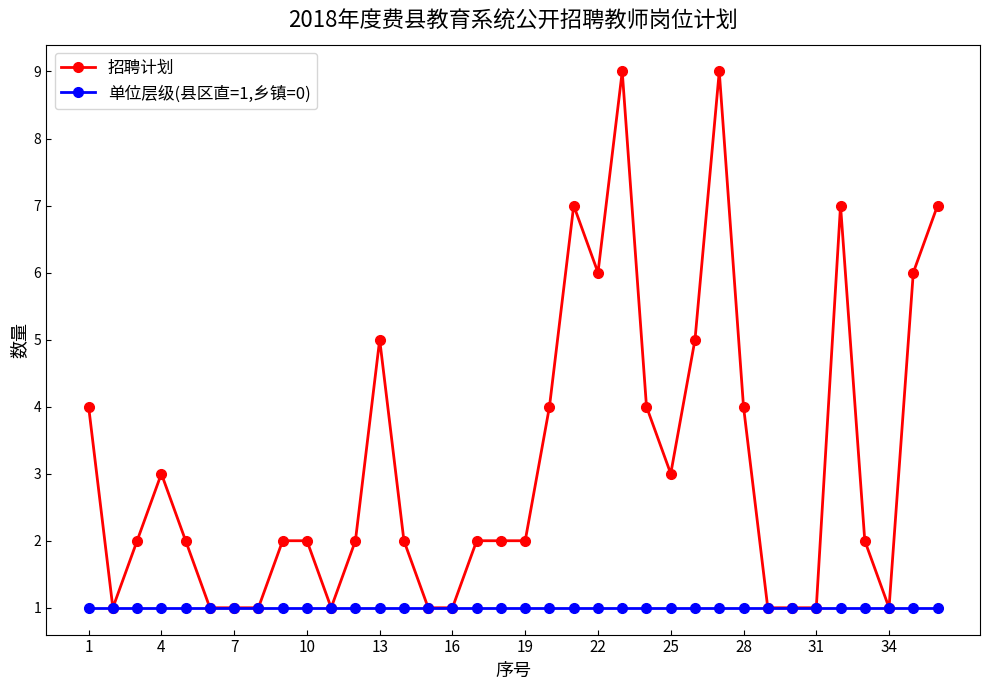

How many distinct data groups are displayed?

2